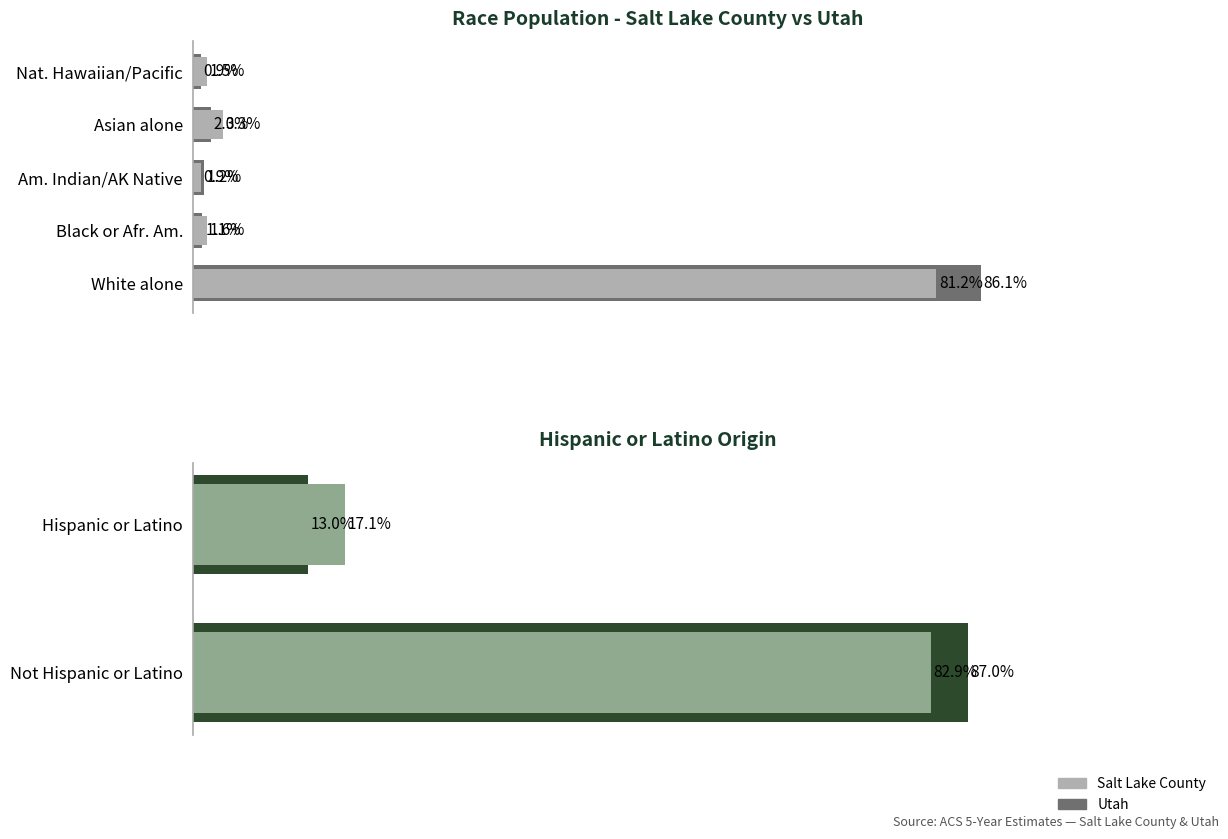

Does the chart contain any negative values?

No